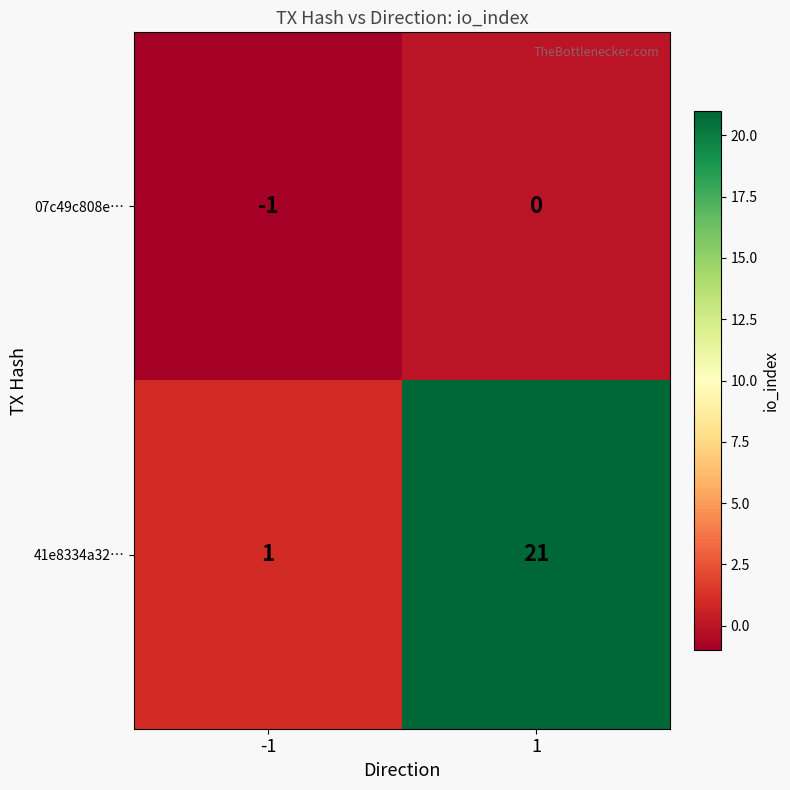

Which series has the largest total across all categories?

41e8334a32…